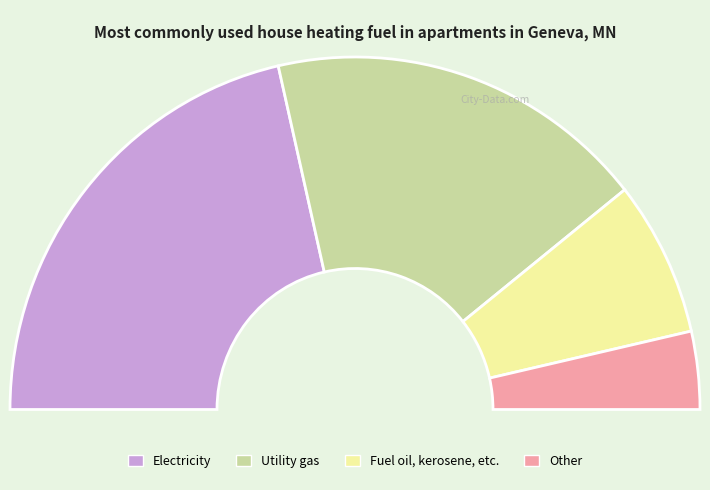

How many segments does this pie chart have?

4